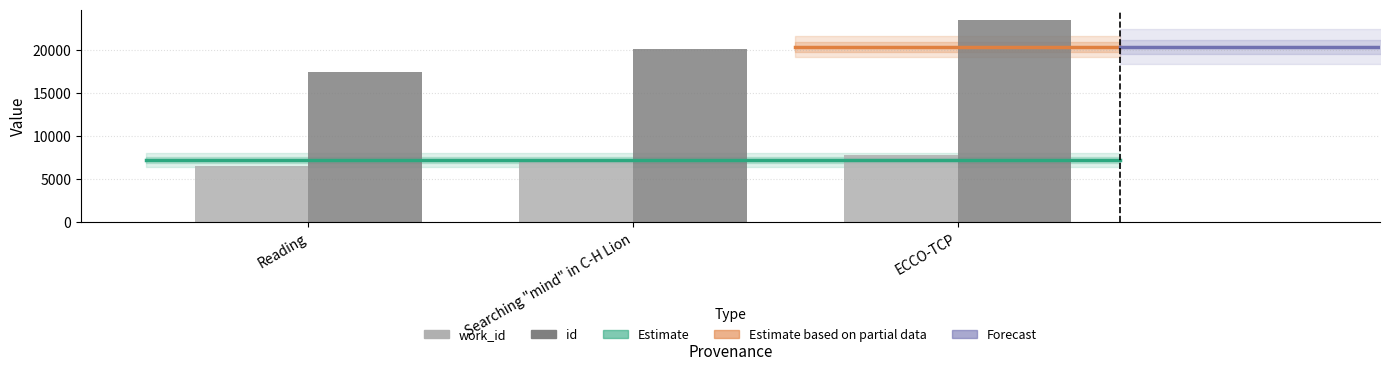

Which category has the lowest value in the work_id series?

Reading